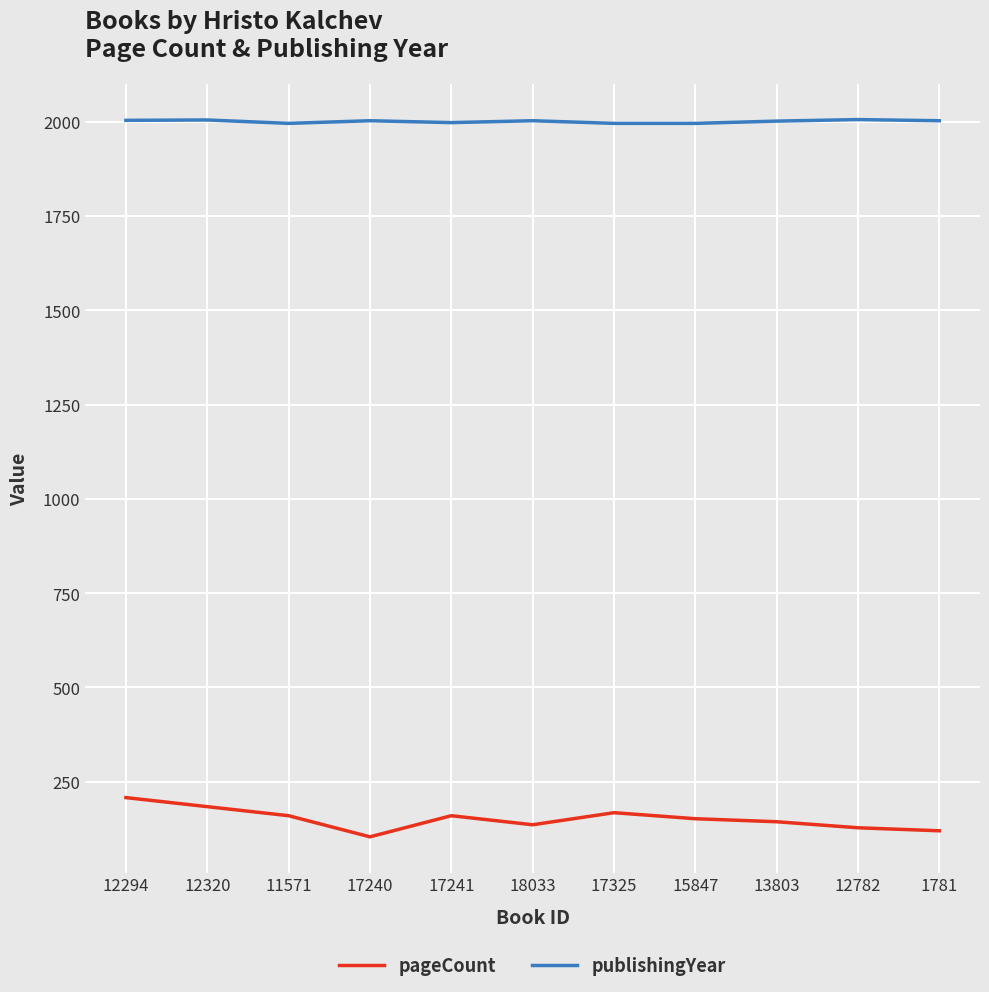

At which label does publishingYear first exceed 2003?

12294